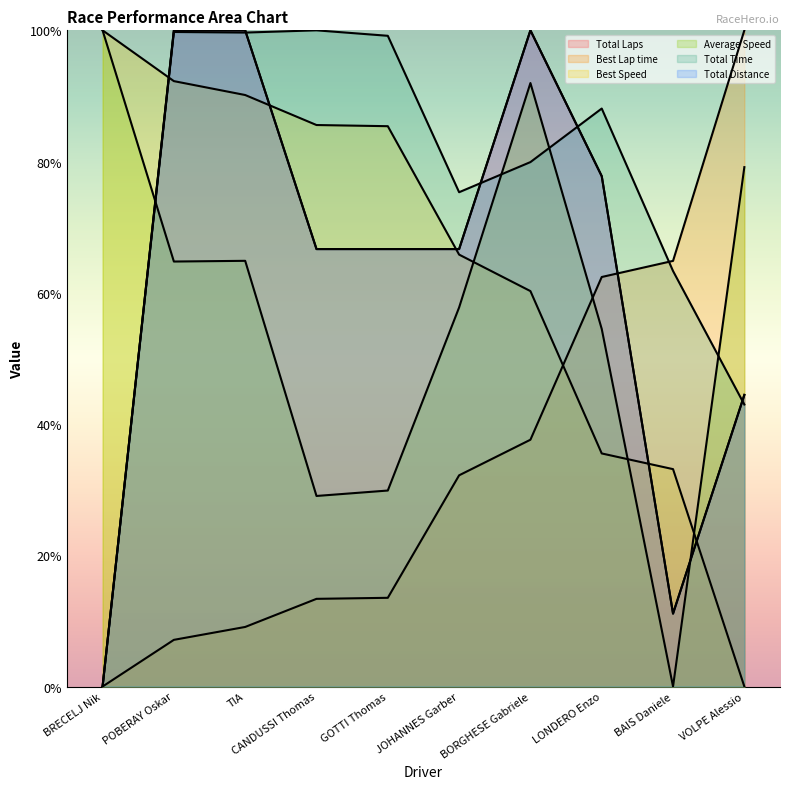

At which category is the sum across all series the highest?

BORGHESE Gabriele